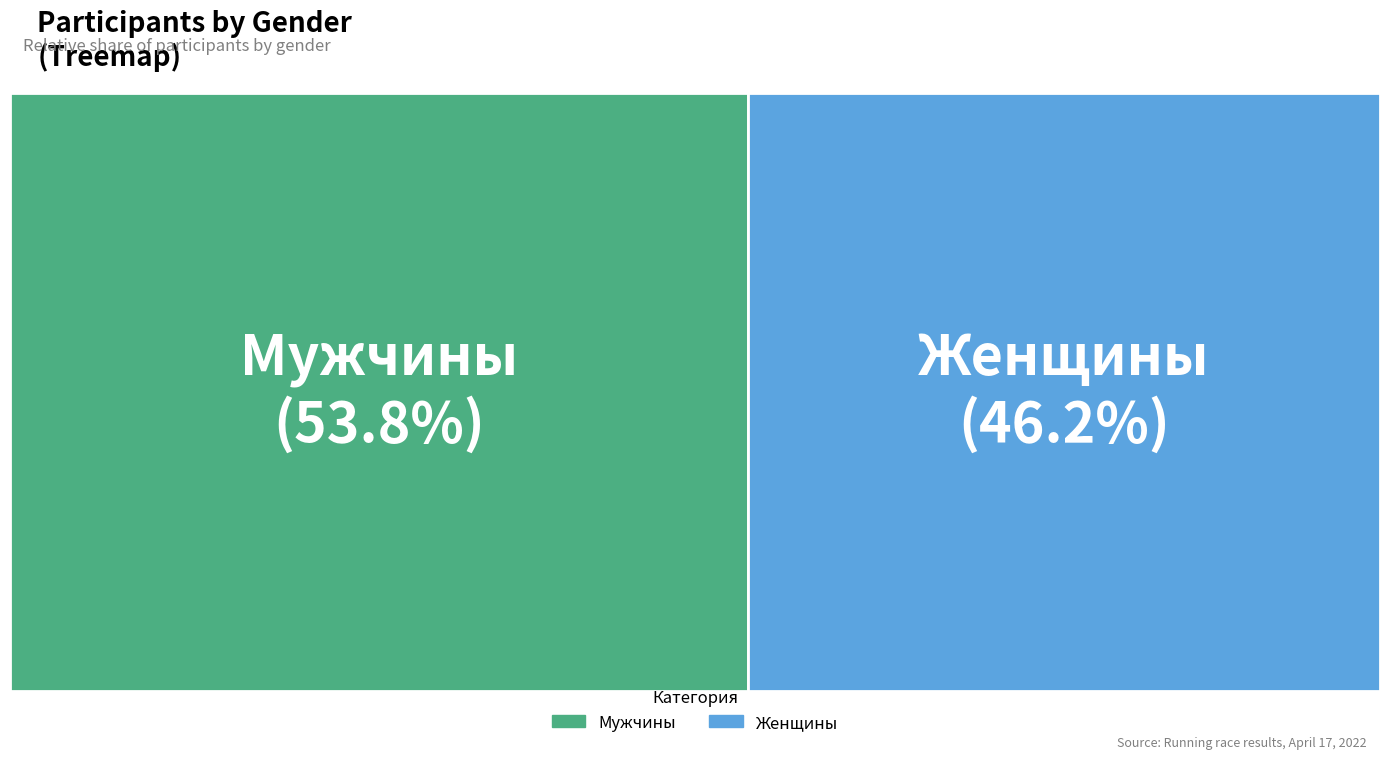

To the nearest percent, what portion does Женщины represent?

46%